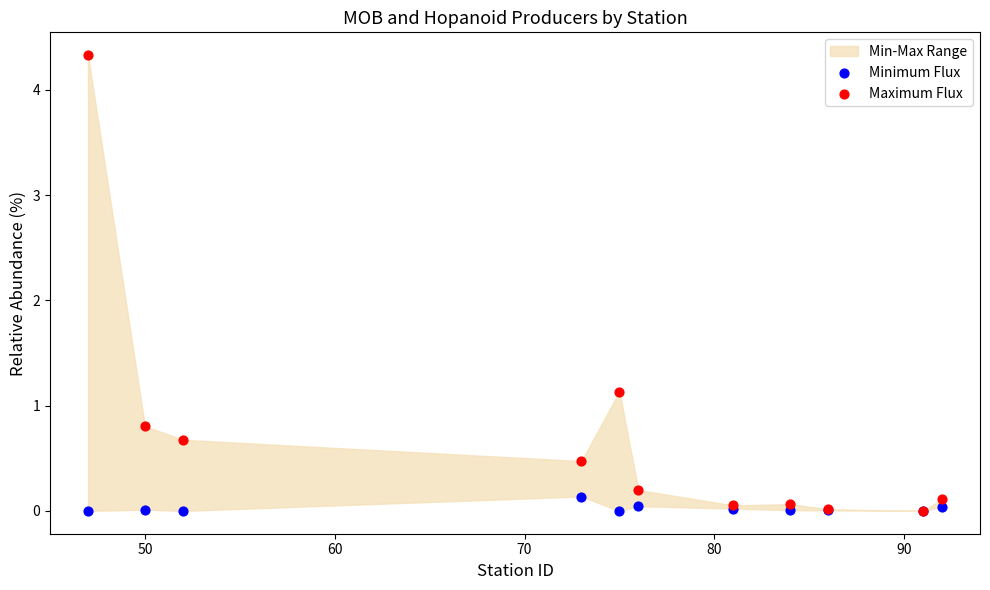

Across all series, what Y value is closest to 2?

1.1